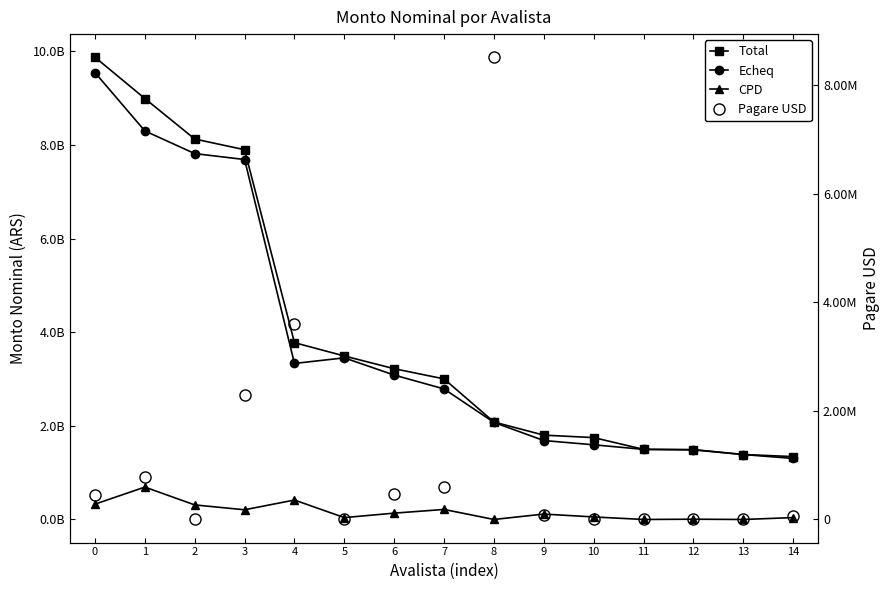

Which series has the largest range (max minus min)?

Total